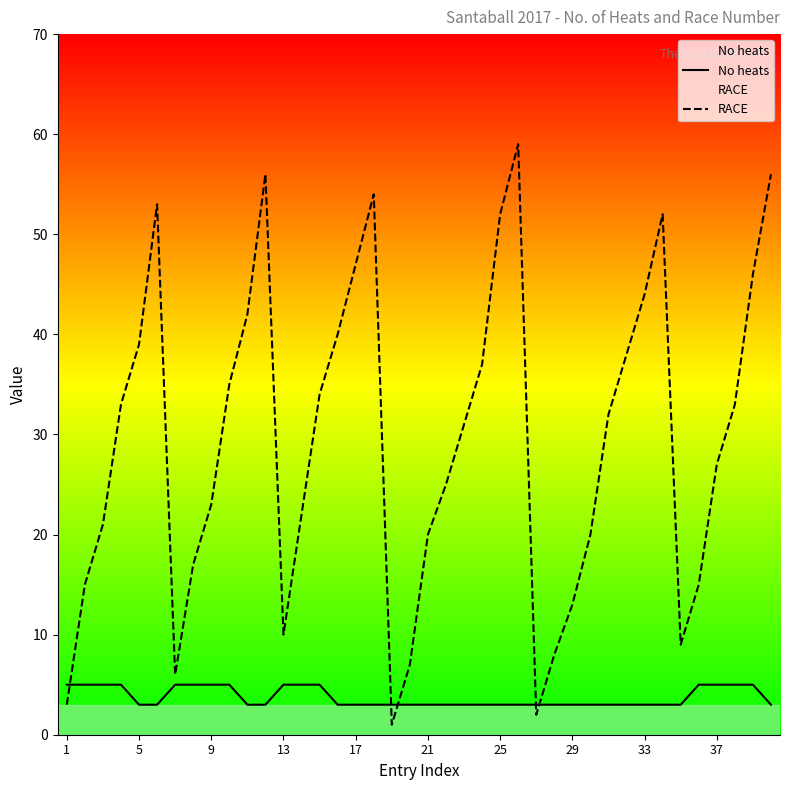

How many No heats values are between 3 and 5?

40